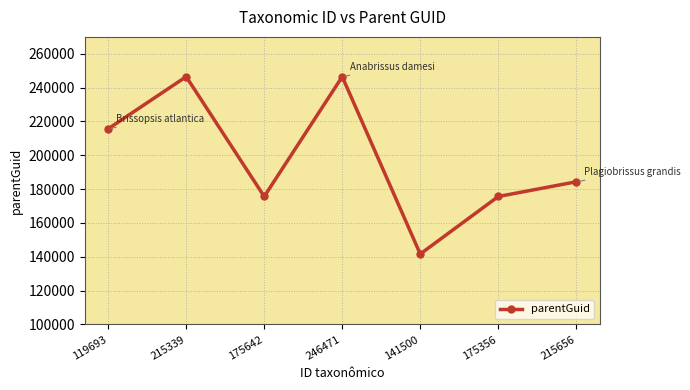

At which label does the data first exceed 184341?

119693